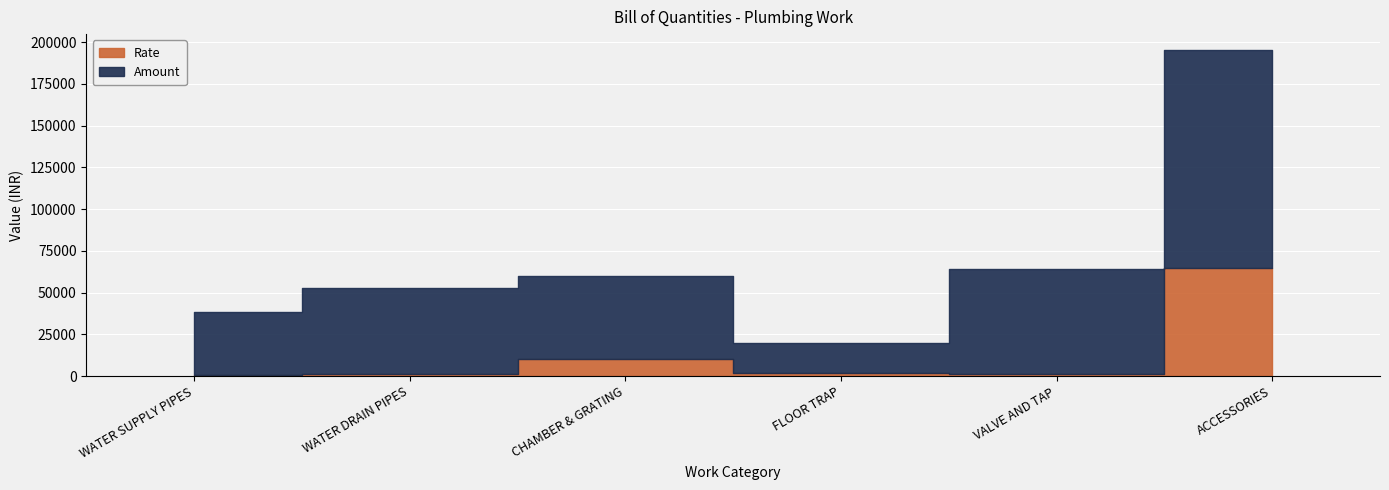

Reading right to left, transcribe all the data shown in this chart.

Rate: ACCESSORIES=65000	VALVE AND TAP=1500	FLOOR TRAP=2000	CHAMBER & GRATING=10000	WATER DRAIN PIPES=1000	WATER SUPPLY PIPES=400
Amount: ACCESSORIES=130000	VALVE AND TAP=62500	FLOOR TRAP=18000	CHAMBER & GRATING=50000	WATER DRAIN PIPES=52000	WATER SUPPLY PIPES=38125